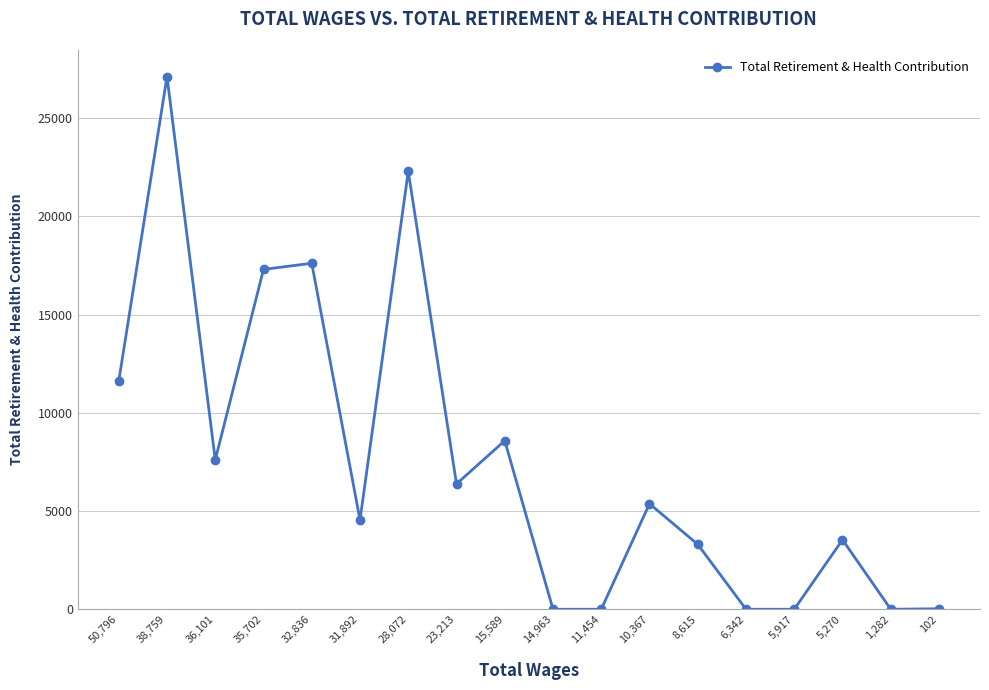

Approximately how many times larger is the value at 36,101 compared to 35,702?

0.4